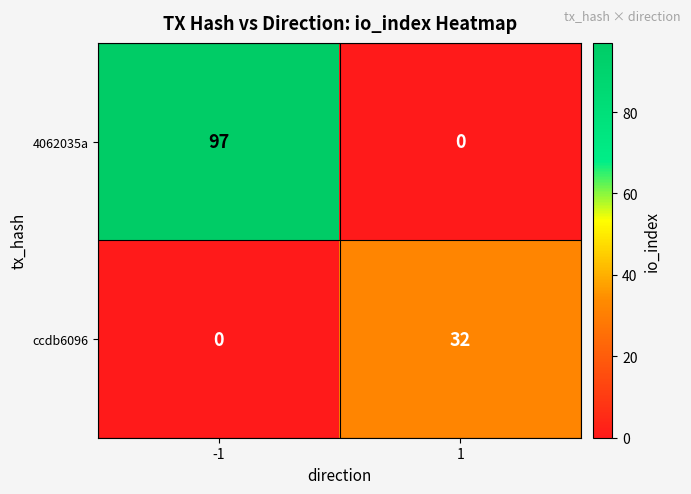

Which series has the largest total across all categories?

4062035a